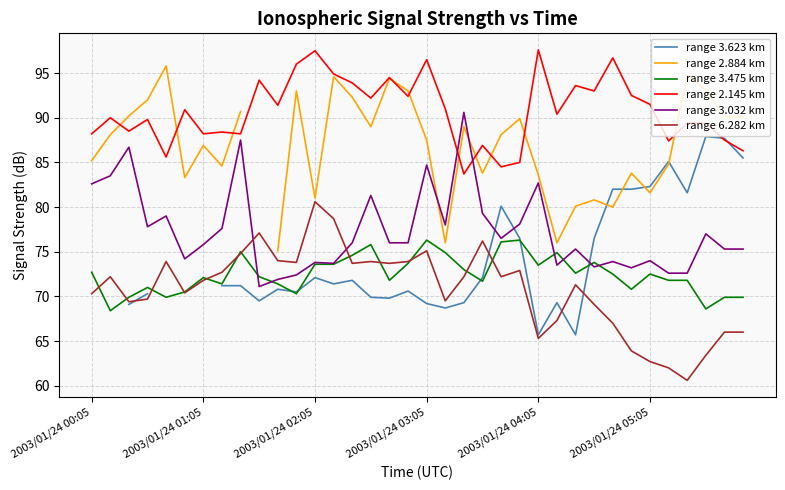

At how many categories does at least one series exceed 82?

36